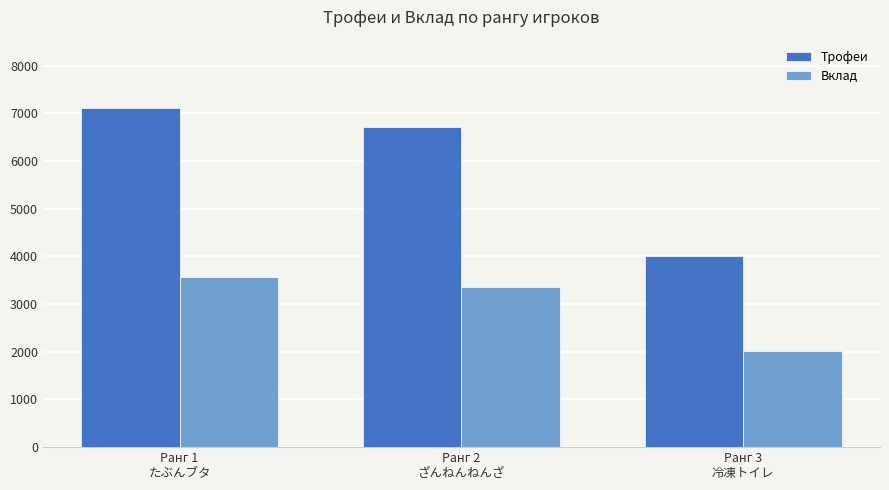

What is the total value across all series at Ранг 3
冷凍トイレ?

6015